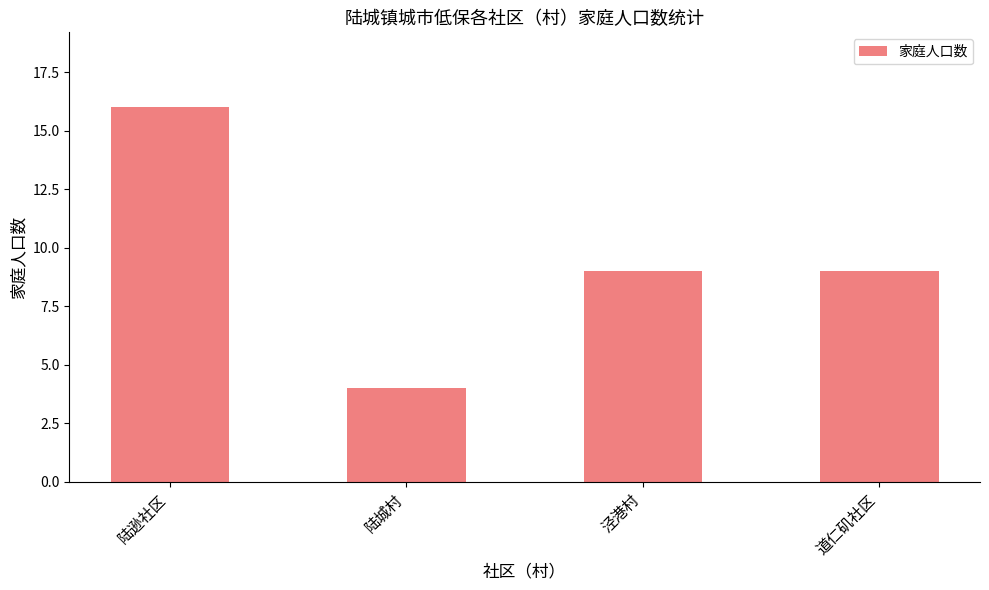

Are the bars grouped side by side (vs. stacked)?

No